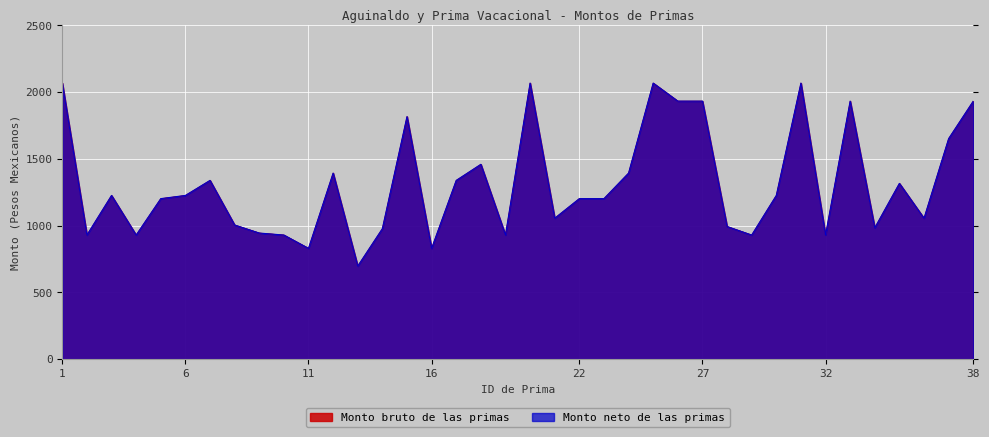

Which has a higher value, 6 or 12?

12